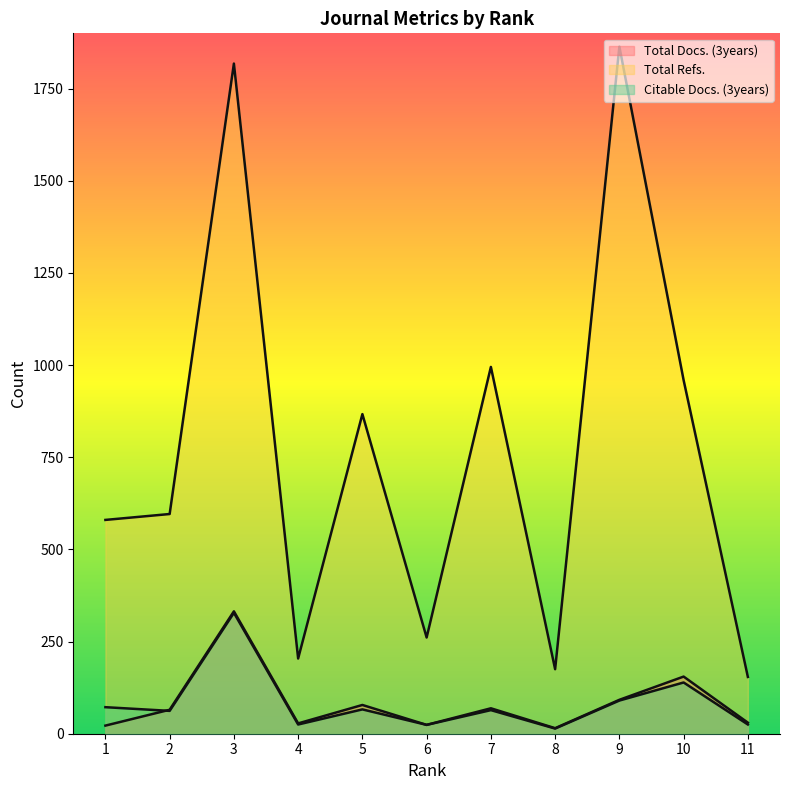

Does the chart have visible grid lines?

No